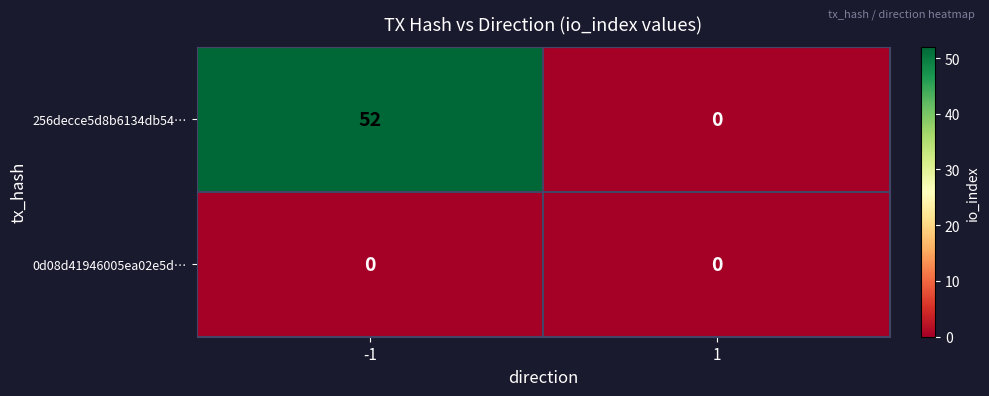

What is the greatest value displayed?

52